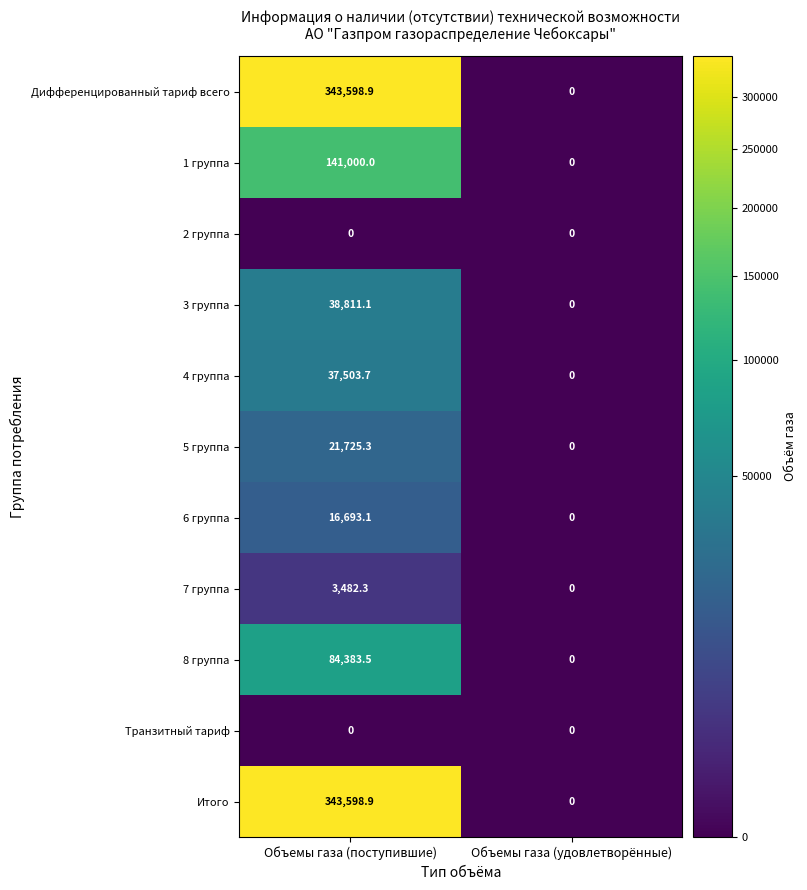

Reading left to right, list all the values displayed in this chart.

Дифференцированный тариф всего: 343598.9	0.0
1 группа: 141000.0	0.0
2 группа: 0.0	0.0
3 группа: 38811.1	0.0
4 группа: 37503.7	0.0
5 группа: 21725.3	0.0
6 группа: 16693.1	0.0
7 группа: 3482.3	0.0
8 группа: 84383.5	0.0
Транзитный тариф: 0.0	0.0
Итого: 343598.9	0.0